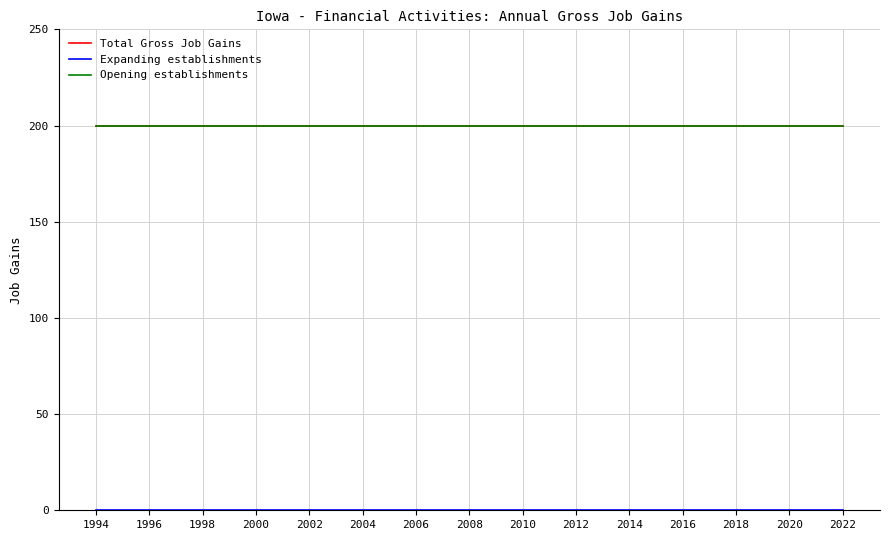

Is this an area chart (filled region under the line)?

No